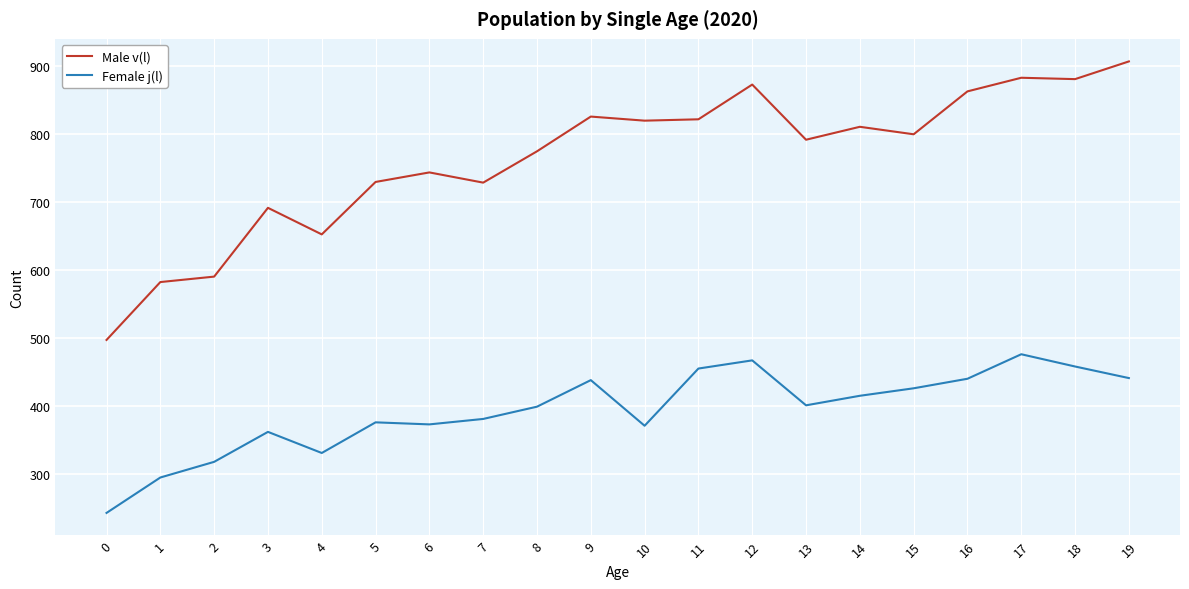

What are all the series names shown in the legend?

Male v(l), Female j(l)